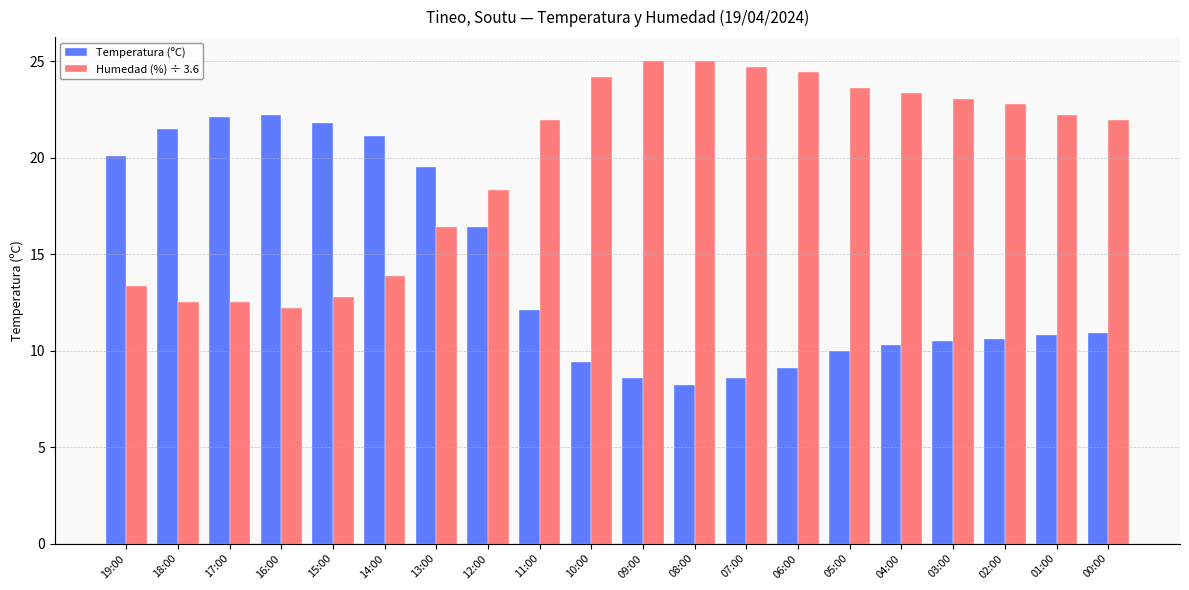

How many bars are there in each group?

2